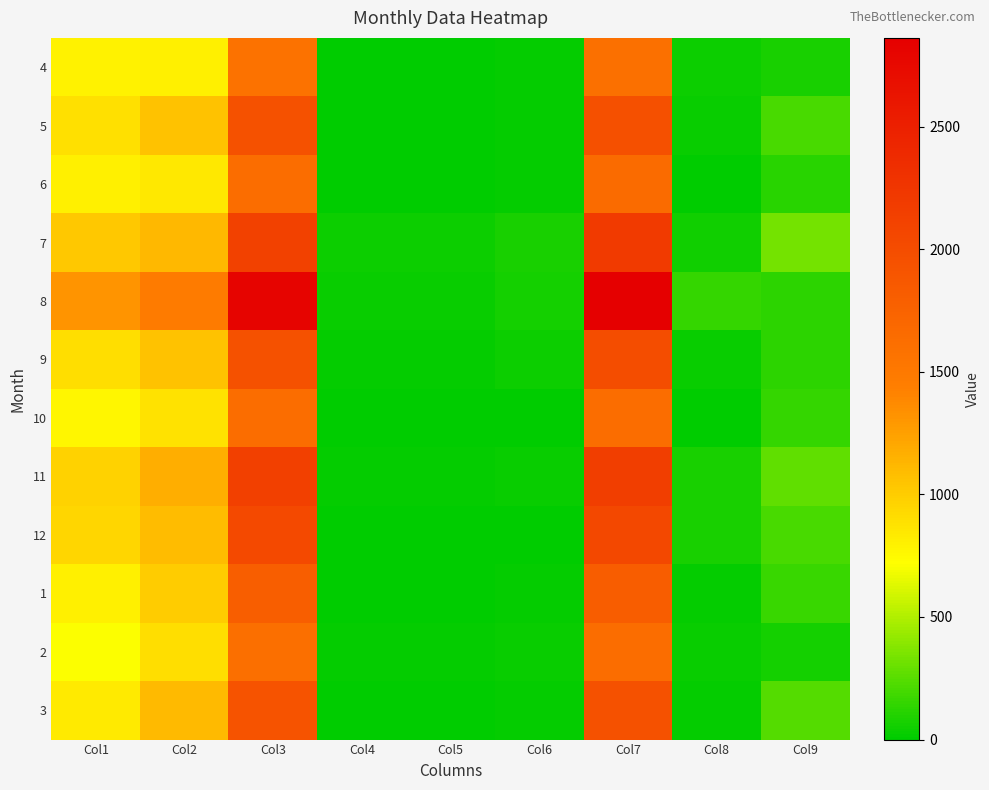

Rank the series by their maximum value, from lowest to highest.

4, 10, 2, 6, 1, 3, 5, 9, 12, 11, 7, 8